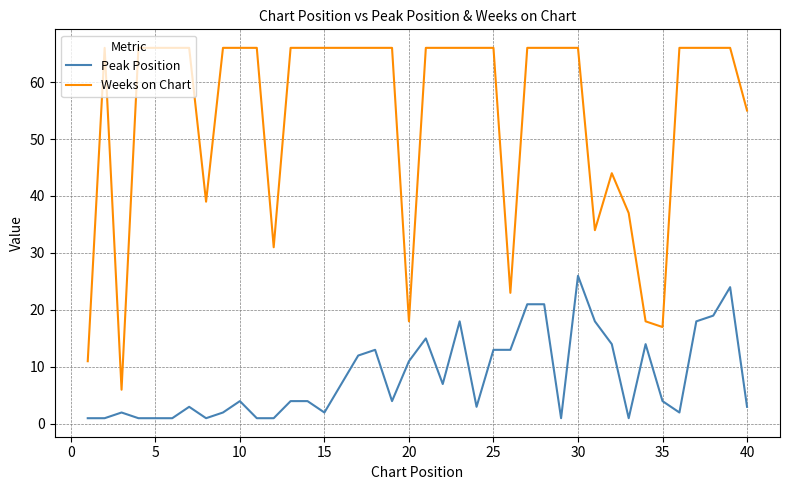

What is the highest value of the Peak Position series?

26